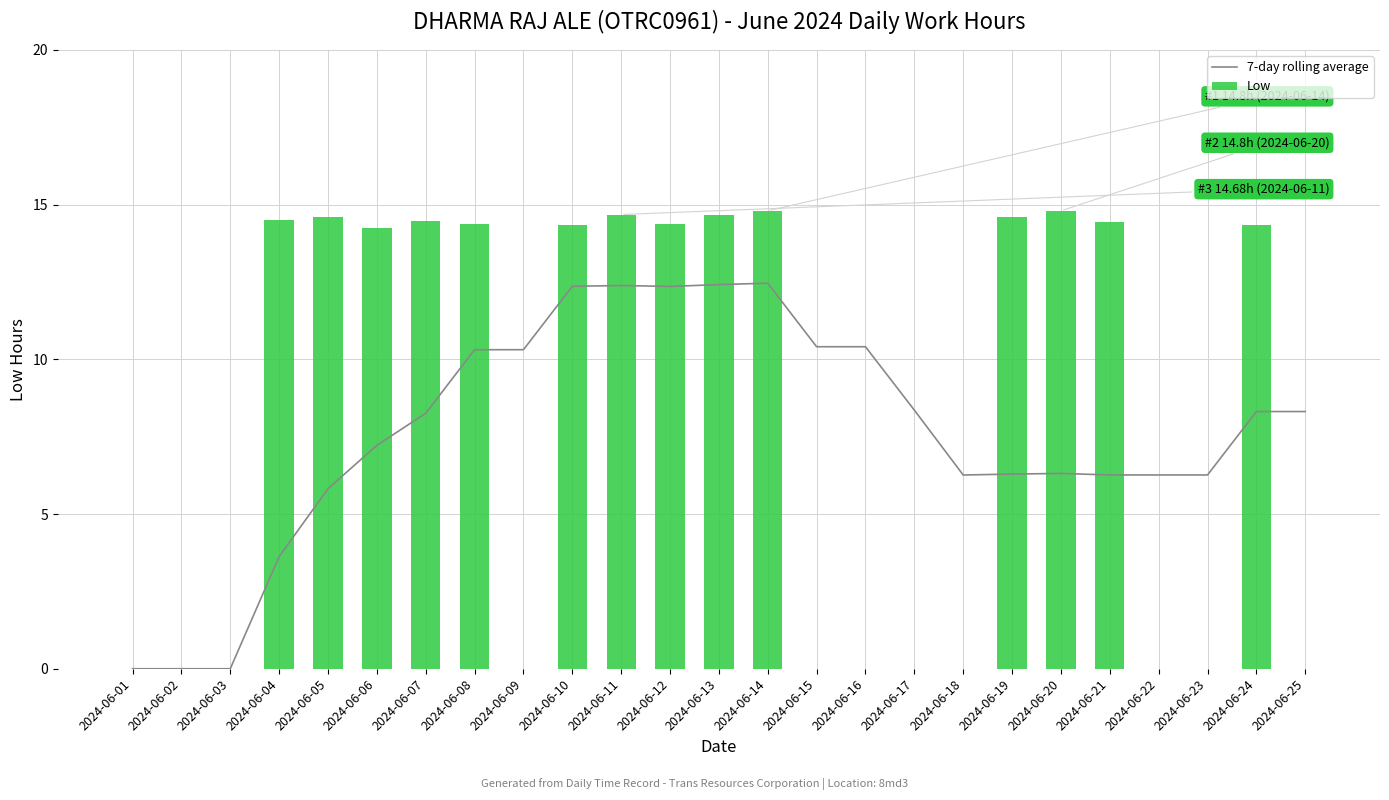

The Low series shows 14.8 at 2024-06-14. True or false?

True